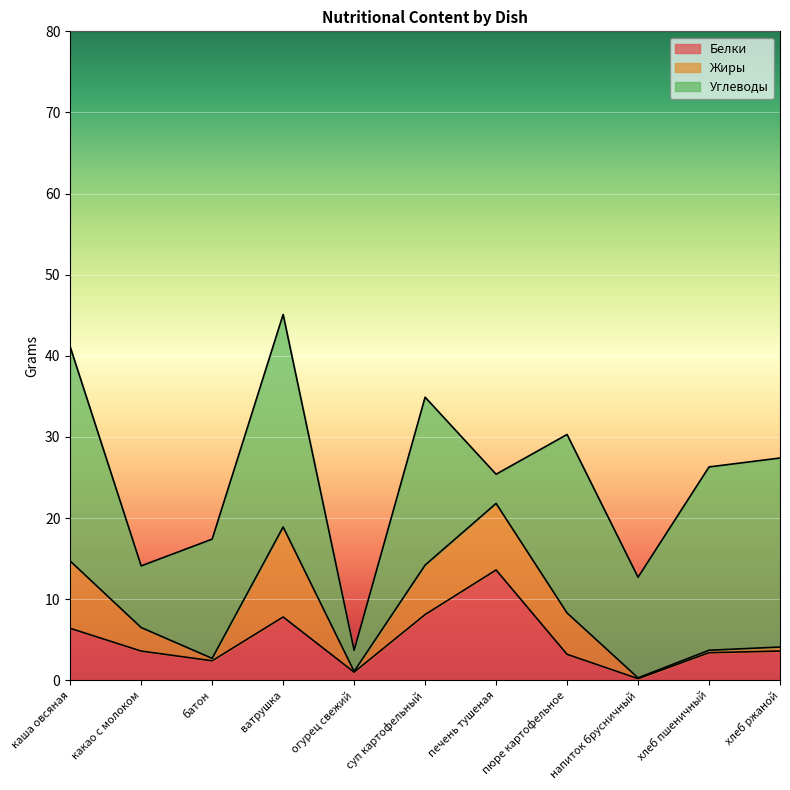

How many intersections are there between Белки and Жиры?

5